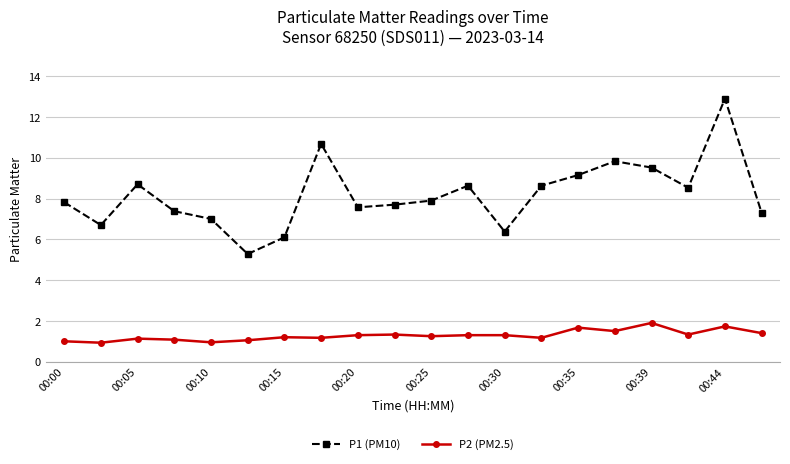

True or false: P1 (PM10) and P2 (PM2.5) intersect in this chart.

False